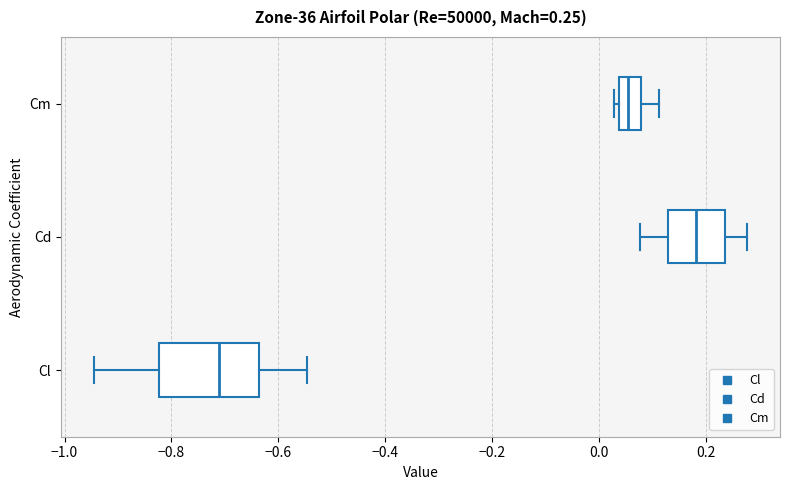

Which box has the furthest to the left median line?

Cl